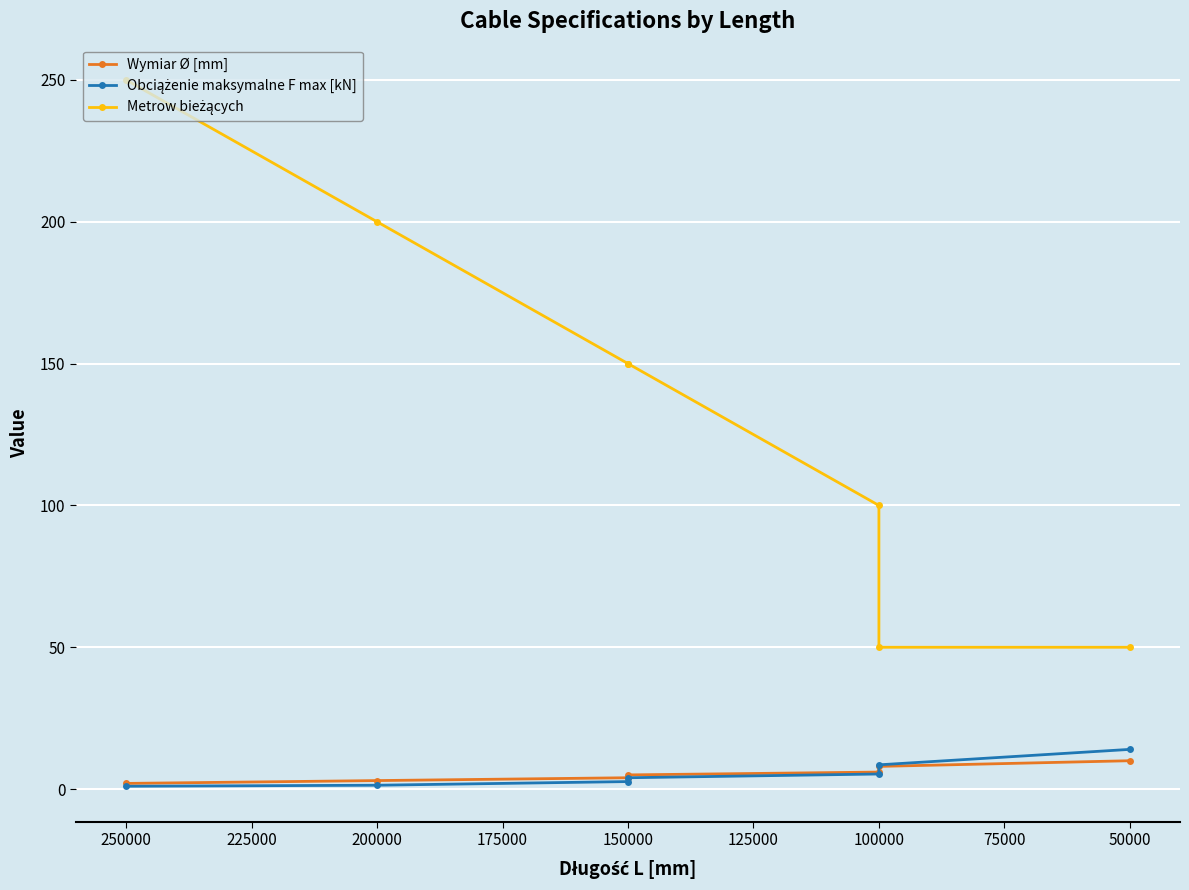

What is the value of the Wymiar Ø [mm] point at the 1st from the left?

2.0